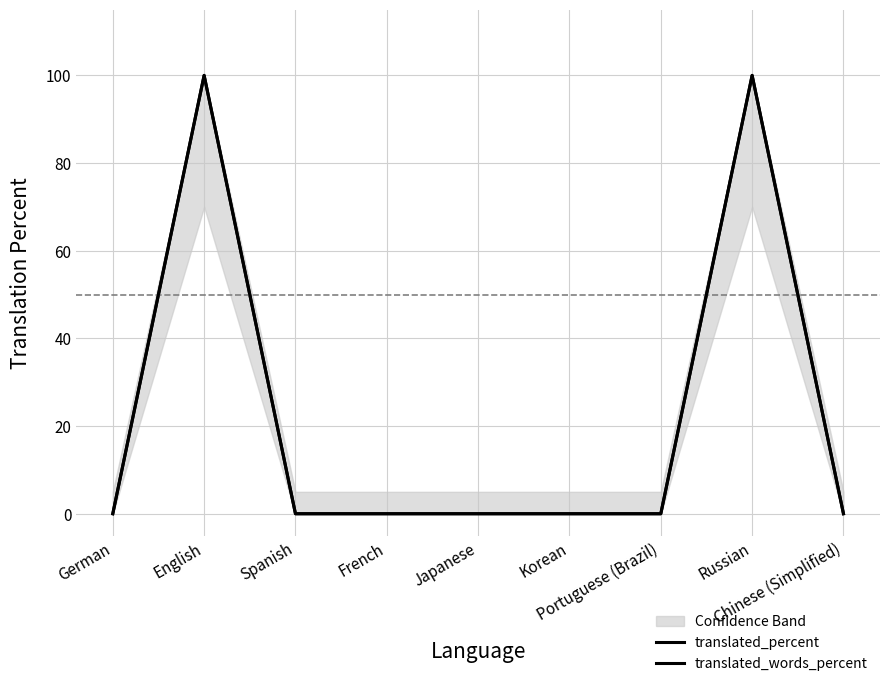

At how many categories does at least one series exceed 31?

2